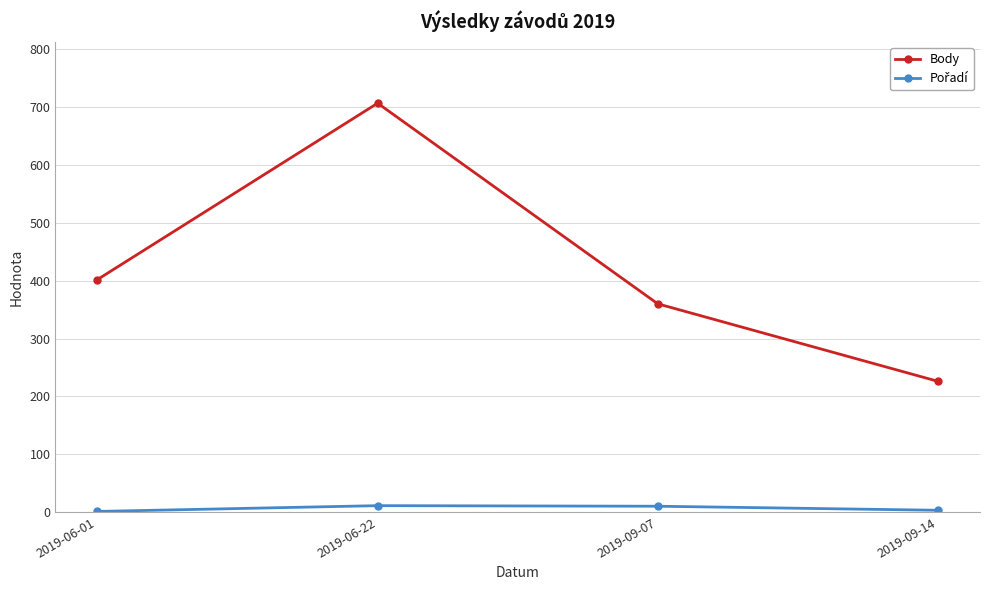

How many series are shown in this chart?

2